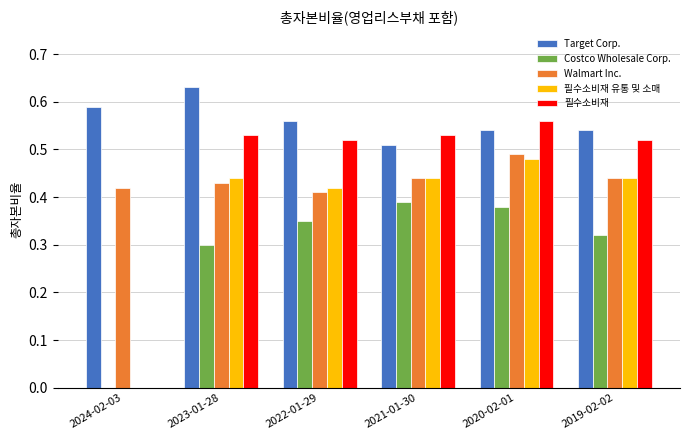

Which series has the largest total across all categories?

Target Corp.